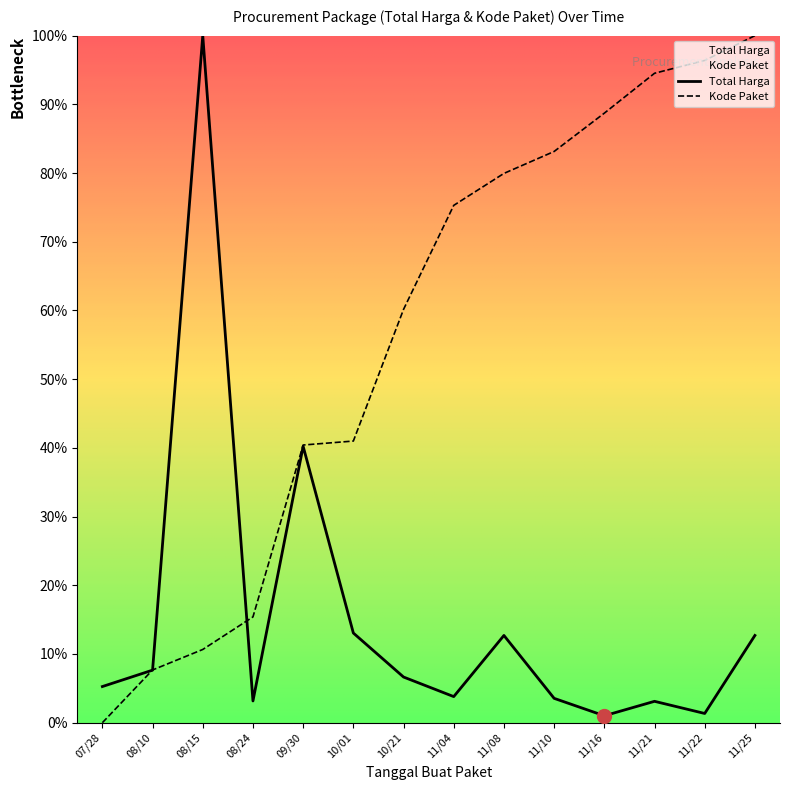

Reading left to right, list all the values displayed in this chart.

Total Harga: 5.3	7.7	100.0	3.2	40.2	13.1	6.6	3.8	12.7	3.5	1.0	3.1	1.3	12.7
Kode Paket: 0.0	7.7	10.7	15.4	40.4	41.0	60.2	75.3	79.9	83.1	88.7	94.5	96.4	100.0